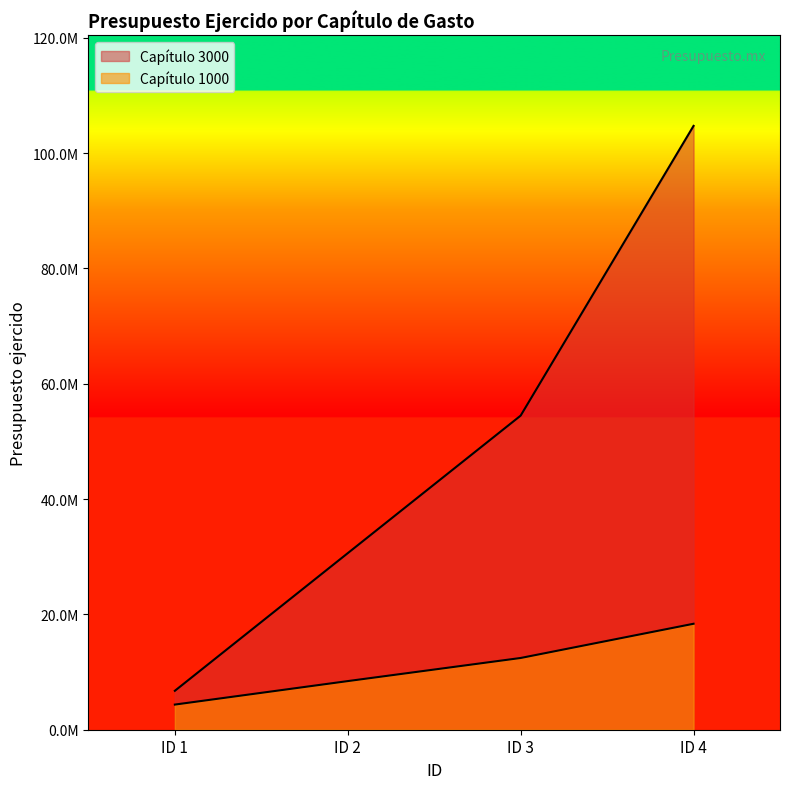

Read the Capítulo 1000 value at ID 2, to the nearest 10.

8433970